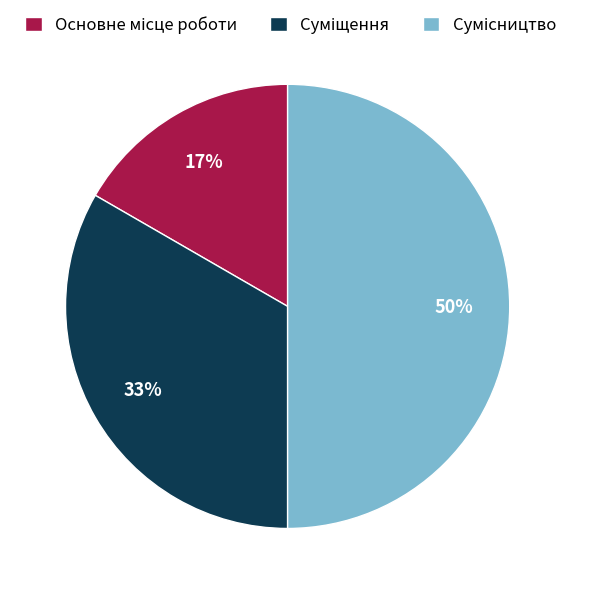

How many segments does this pie chart have?

3